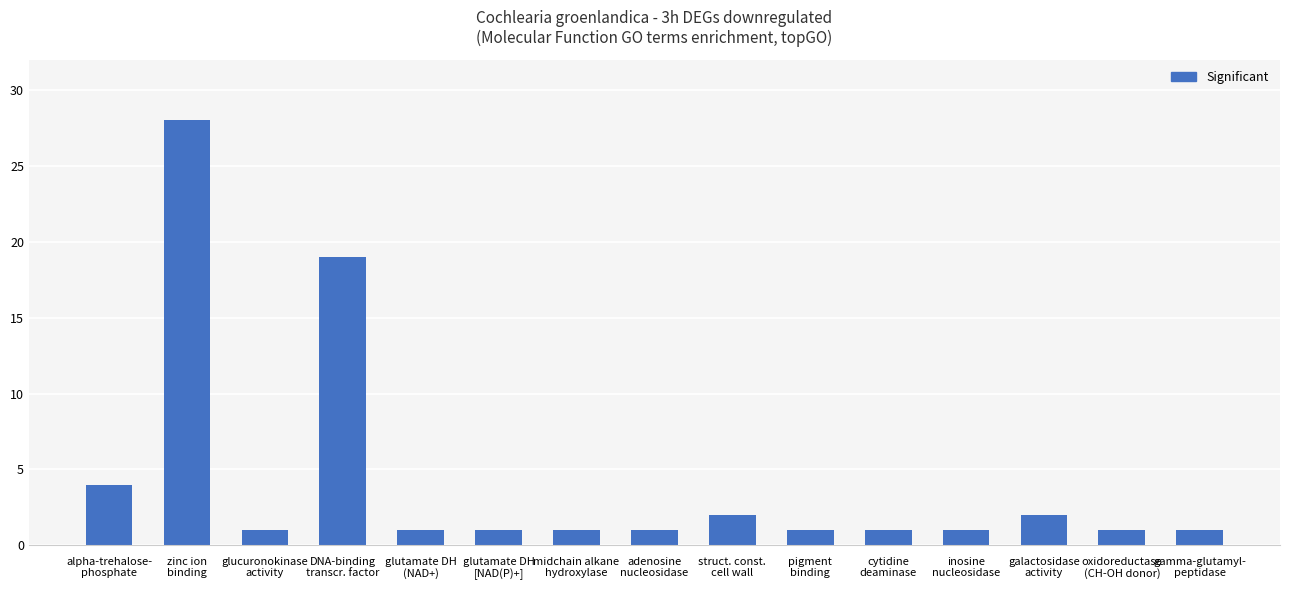

Reading left to right, list all the values displayed in this chart.

4	28	1	19	1	1	1	1	2	1	1	1	2	1	1